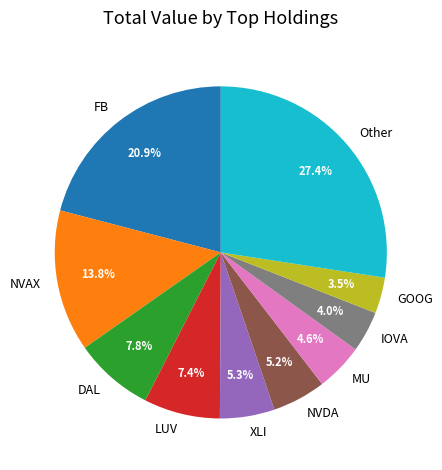

Count the number of slices in the pie.

10